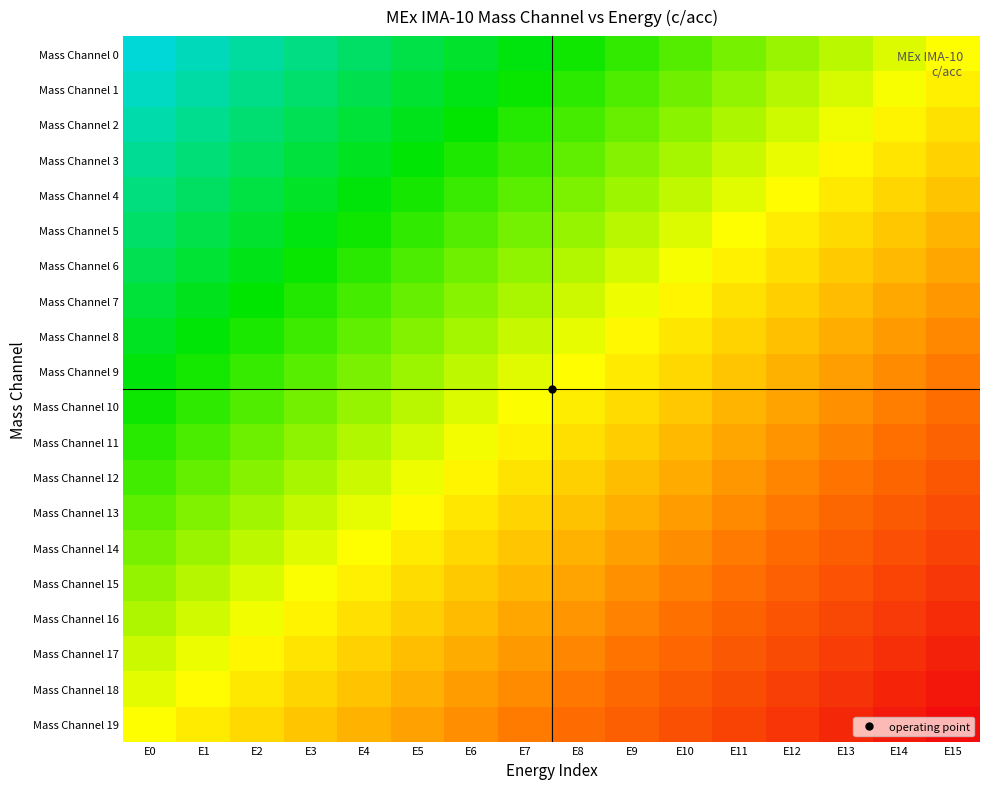

At E2, list the series in order from largest to smallest.

Mass Channel 0, Mass Channel 1, Mass Channel 2, Mass Channel 3, Mass Channel 4, Mass Channel 5, Mass Channel 6, Mass Channel 7, Mass Channel 8, Mass Channel 9, Mass Channel 10, Mass Channel 11, Mass Channel 12, Mass Channel 13, Mass Channel 14, Mass Channel 15, Mass Channel 16, Mass Channel 17, Mass Channel 18, Mass Channel 19